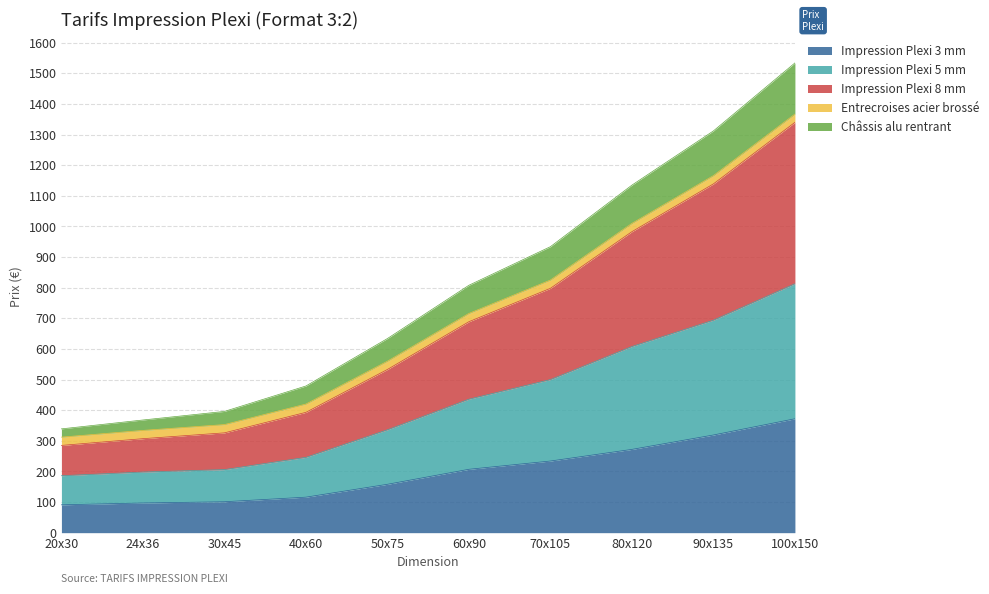

At which category is the sum across all series the highest?

100x150